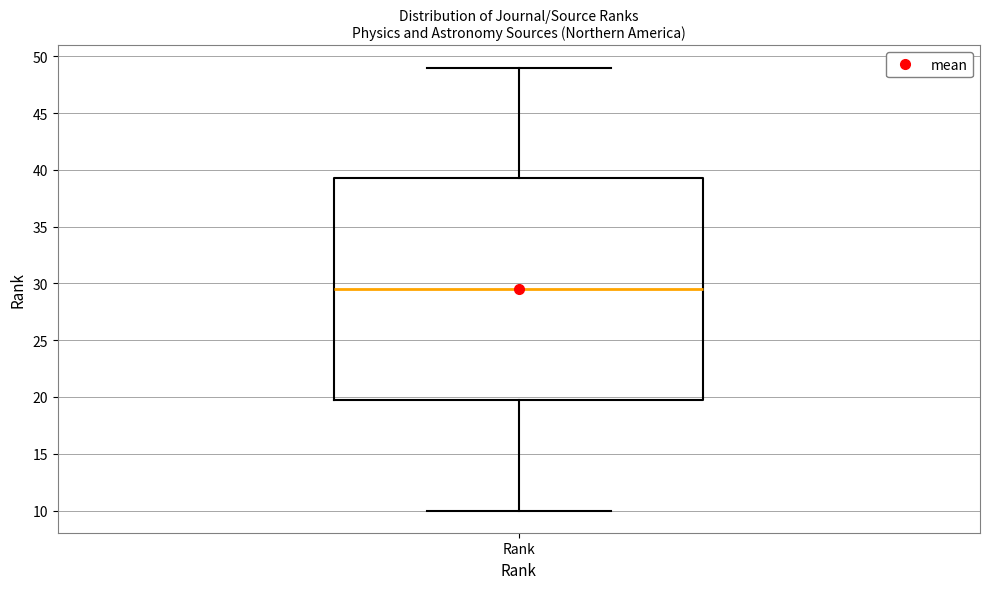

Read this box plot against the y-axis: the position of the median line, the range covered by the box, and the ends of both whiskers. The values are not printed on the chart, so give them approximately, as read against the axis.

median 29.5, box 20.0 to 39.5, whiskers 10.0 to 49.0